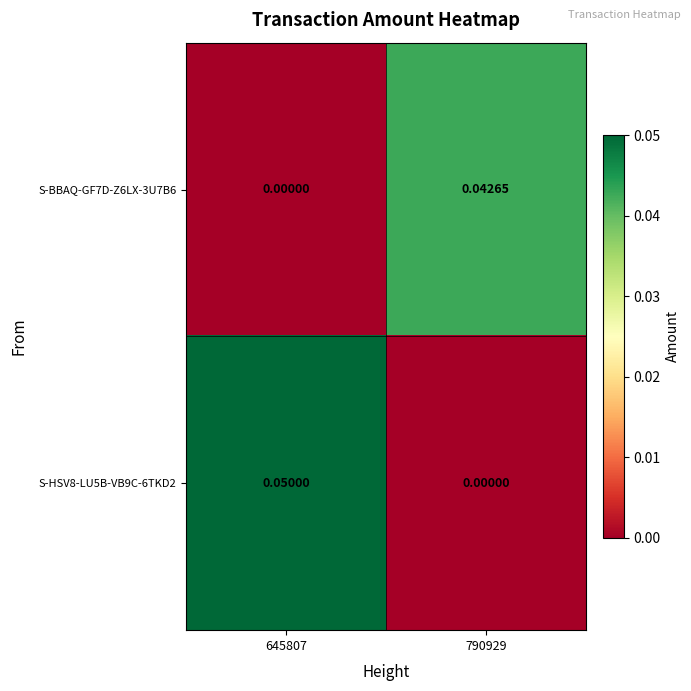

Which series changed the most between 645807 and 790929?

S-HSV8-LU5B-VB9C-6TKD2